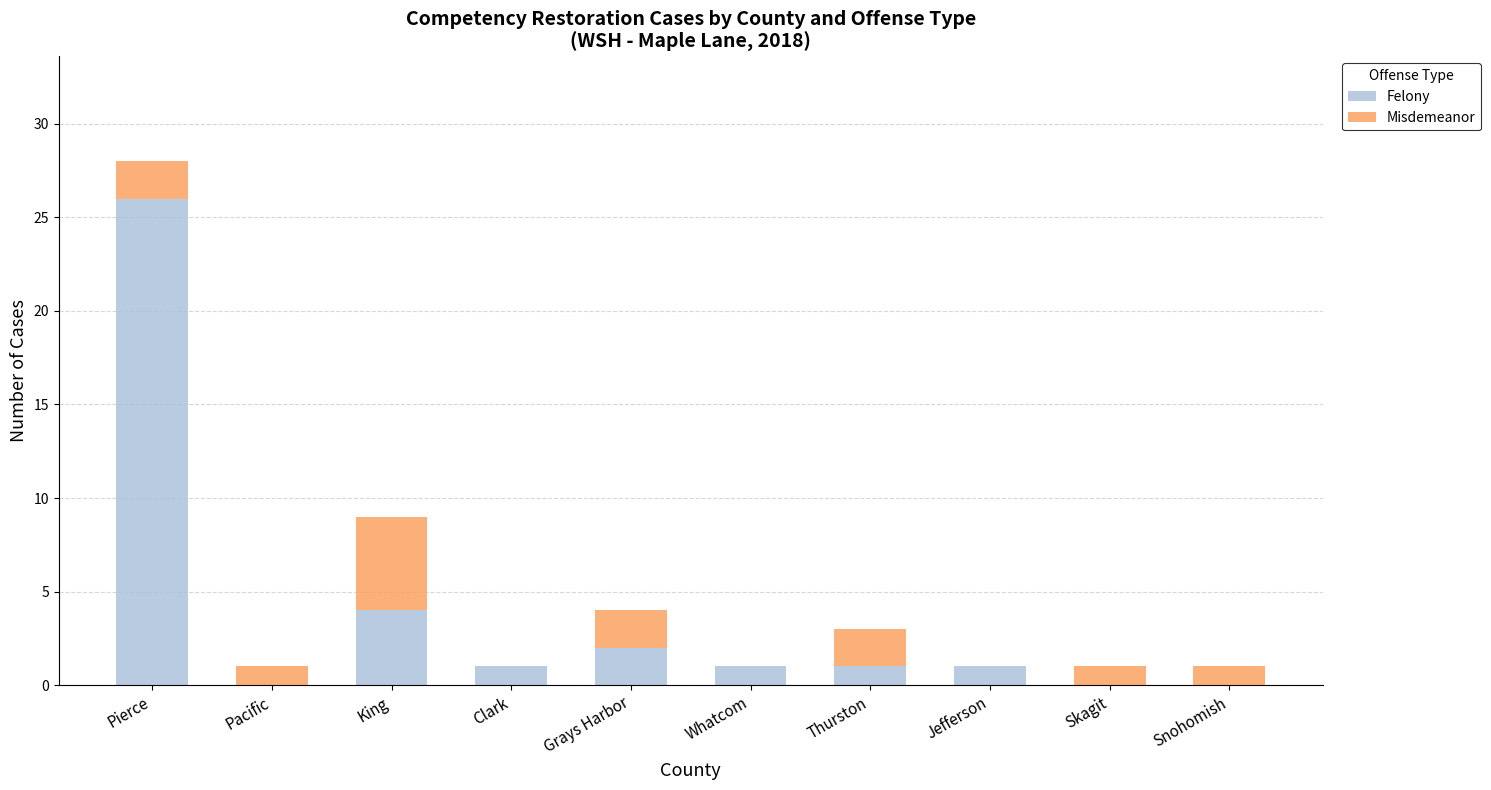

Does the chart contain stacked bars?

Yes